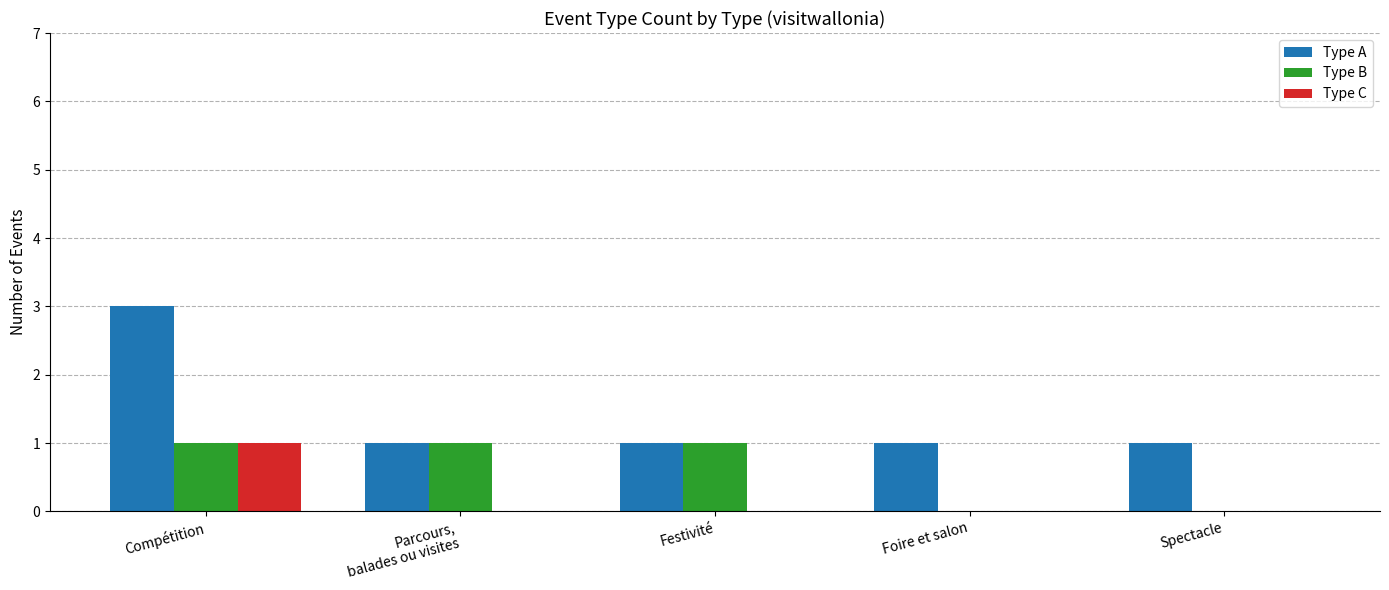

Reading right to left, what are all the values shown in this chart?

Type A: 1	1	1	1	3
Type B: 0	0	1	1	1
Type C: 0	0	0	0	1